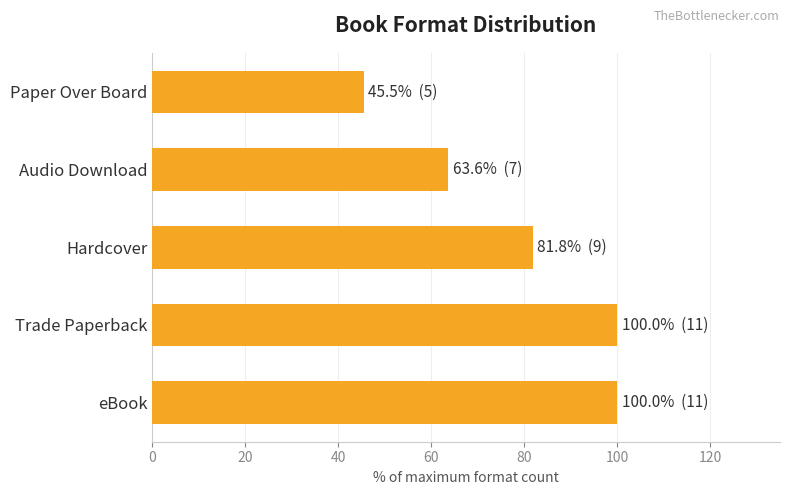

How many data points are less than 81?

2